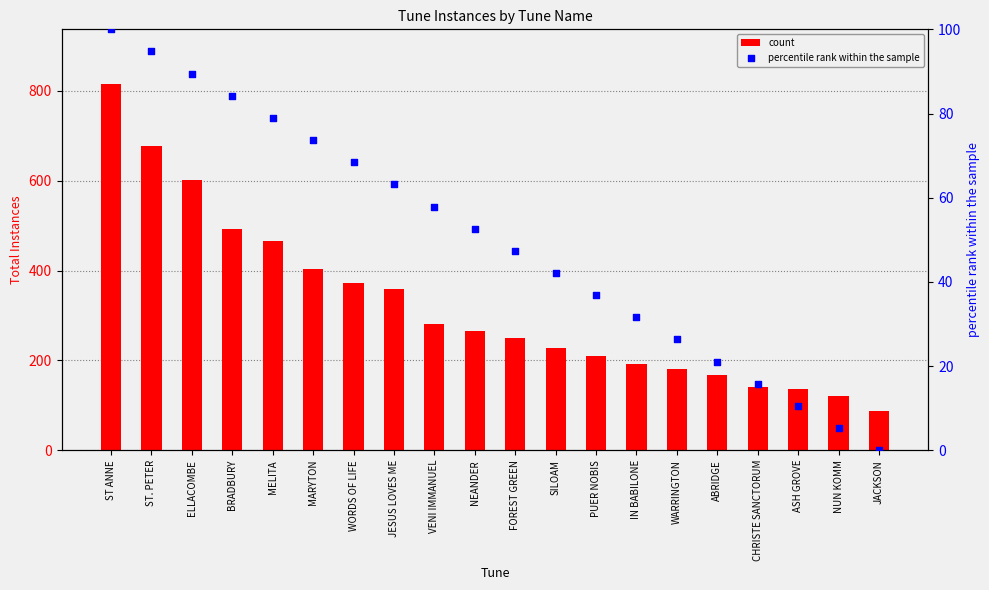

What is the total value across all series at SILOAM?

270.1